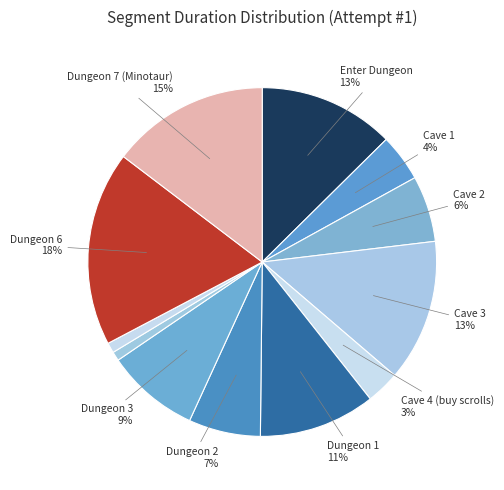

Count the number of slices in the pie.

12